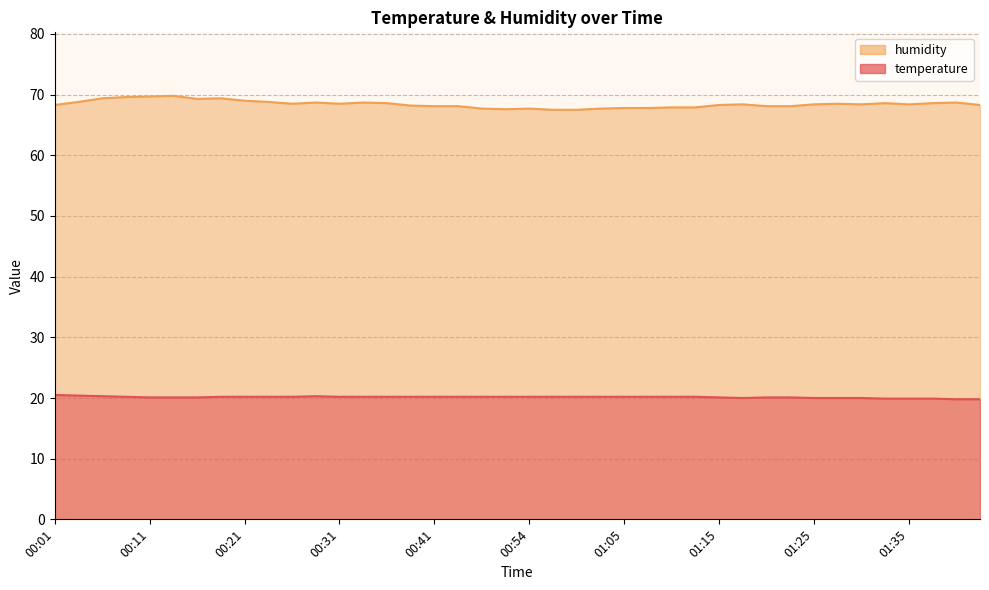

Is the value of temperature at 00:49 greater than the value of humidity at 00:49?

No